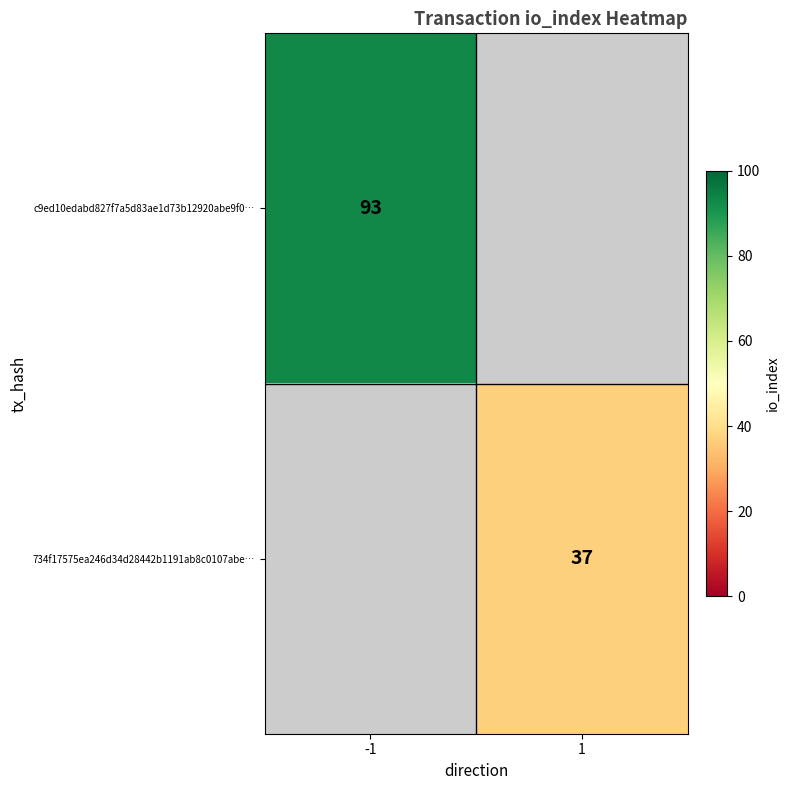

The value of 734f17575ea246d34d28442b1191ab8c0107abe… at 1 is 24. True or false?

False